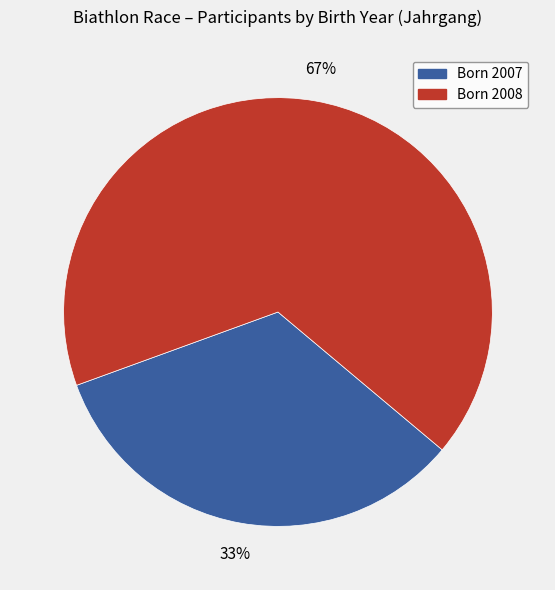

To the nearest percent, what is the average slice percentage?

50%